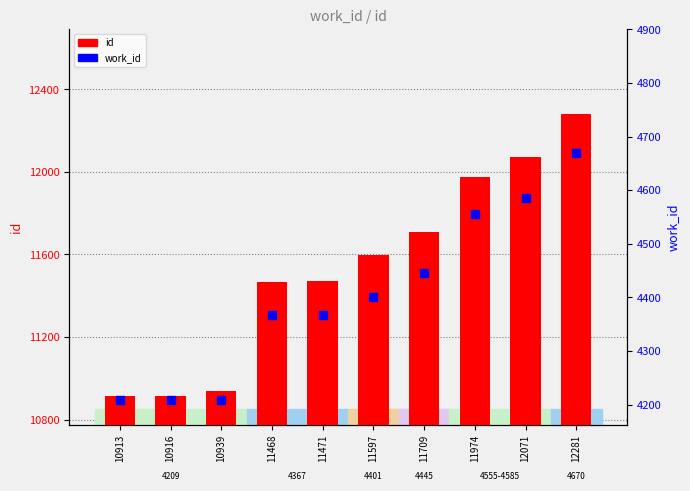

What value does the id series have at 11597, to the nearest 10?

11600